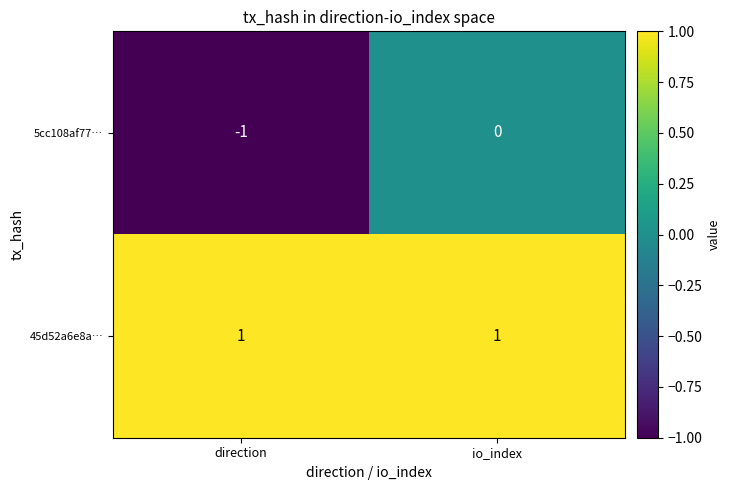

At how many categories does at least one series exceed 0?

2